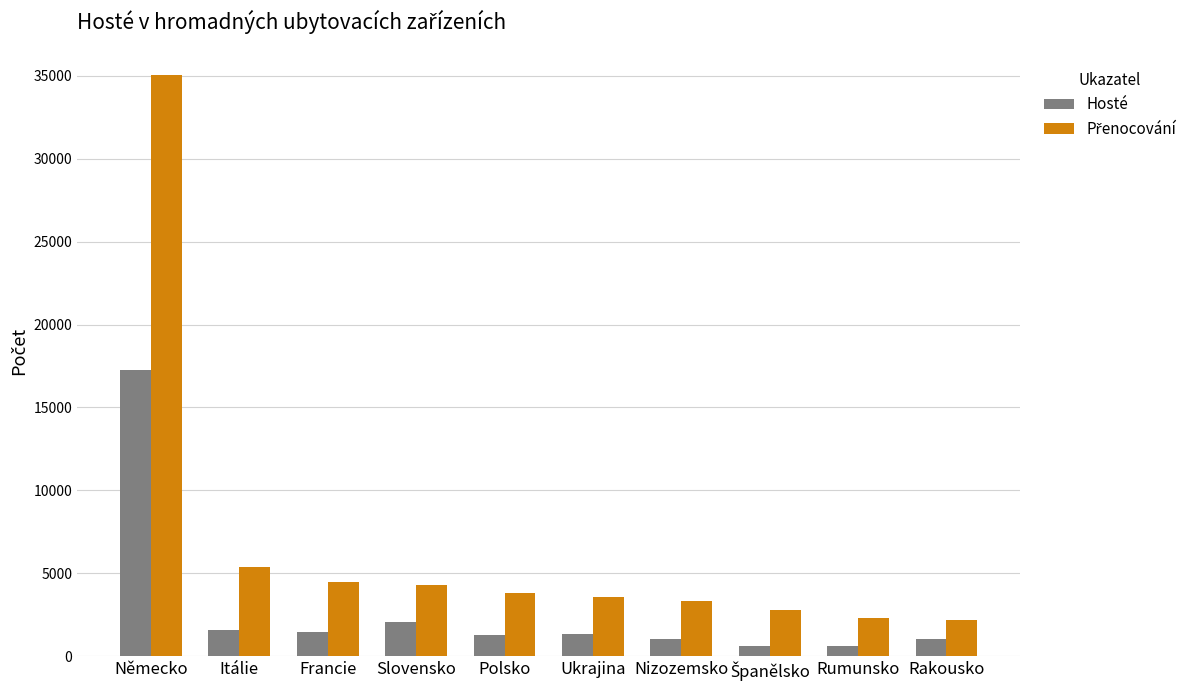

What is the difference between the second highest and minimum values in the Hosté series?

1450